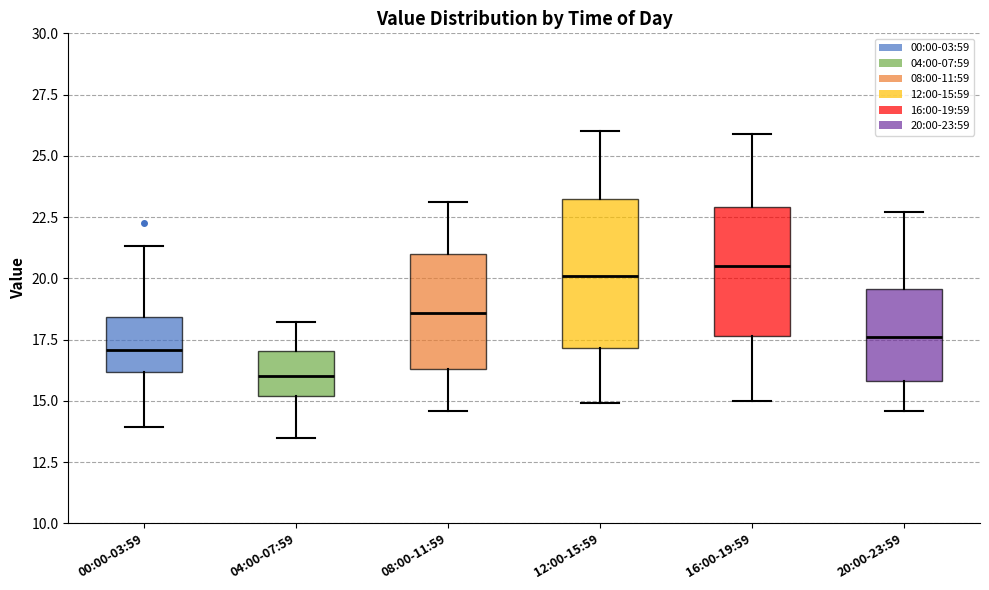

Reading left to right, transcribe this box plot: for each box, give where its median line is, the range the box spans, and where its two whiskers end, as read against the y-axis. The values are not printed on the chart, so give them approximately, as read against the axis.

00:00-03:59: median 17.0, box 16.0 to 18.5, whiskers 14.0 to 21.5
04:00-07:59: median 16.0, box 15.0 to 17.0, whiskers 13.5 to 18.0
08:00-11:59: median 18.5, box 16.5 to 21.0, whiskers 14.5 to 23.0
12:00-15:59: median 20.0, box 17.0 to 23.0, whiskers 15.0 to 26.0
16:00-19:59: median 20.5, box 17.5 to 23.0, whiskers 15.0 to 26.0
20:00-23:59: median 17.5, box 16.0 to 19.5, whiskers 14.5 to 22.5